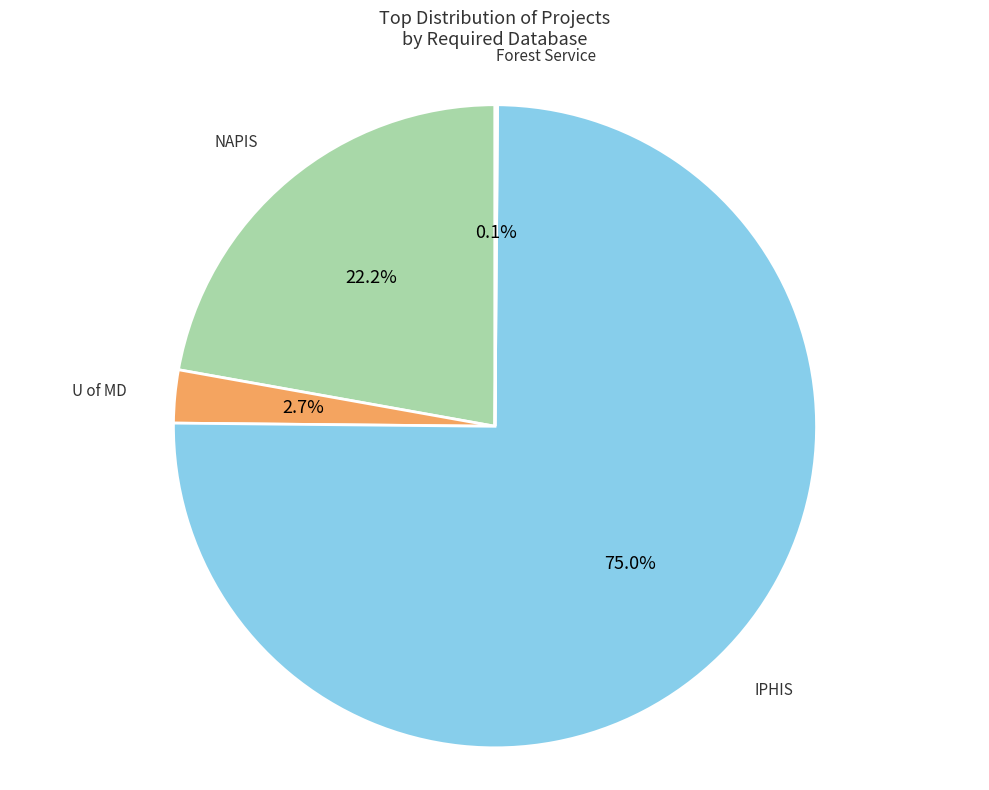

To the nearest percent, what is the difference between the largest and smallest slice percentages?

75%